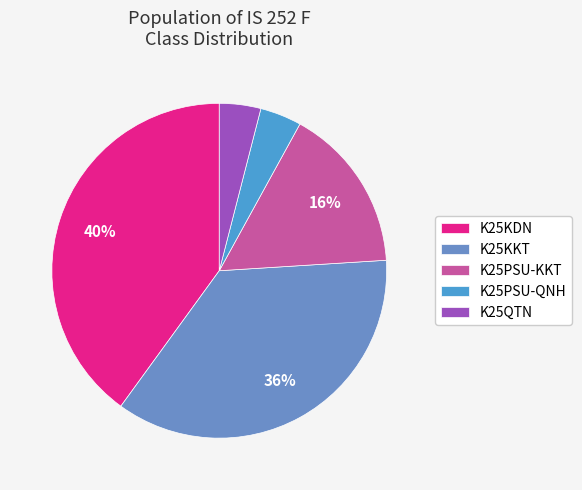

To the nearest percent, what portion does K25PSU-QNH represent?

4%